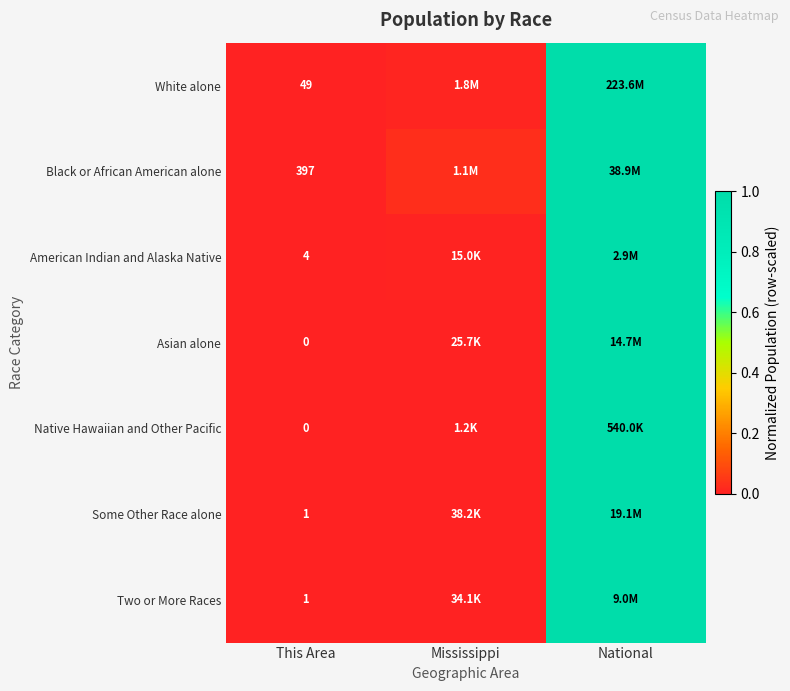

Is the value of Asian alone at This Area greater than the value of Two or More Races at This Area?

No